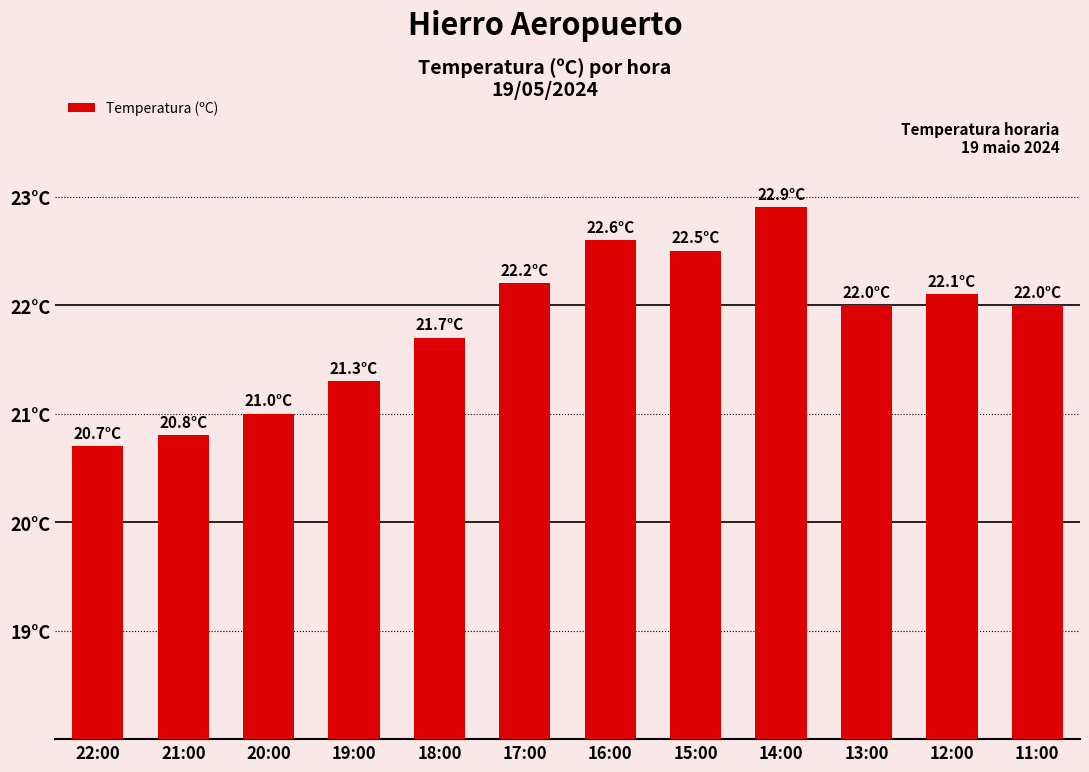

Does the chart contain any negative values?

No